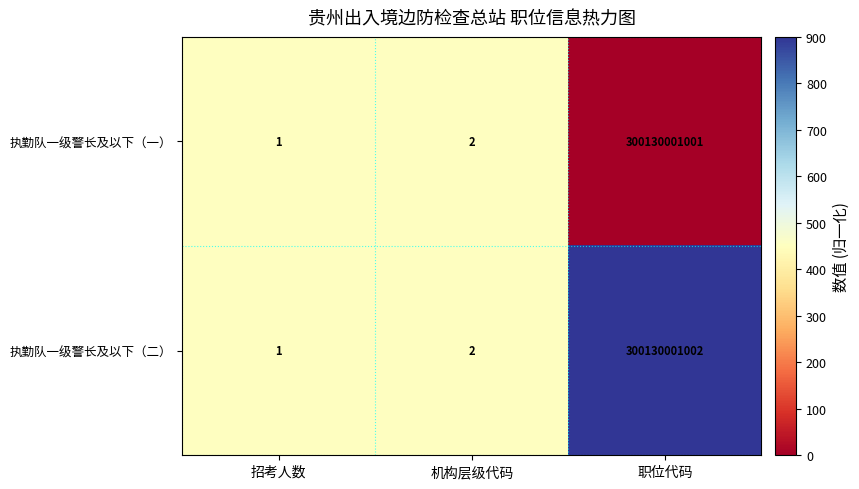

Rank the series by their average value, from highest to lowest.

执勤队一级警长及以下（二）, 执勤队一级警长及以下（一）